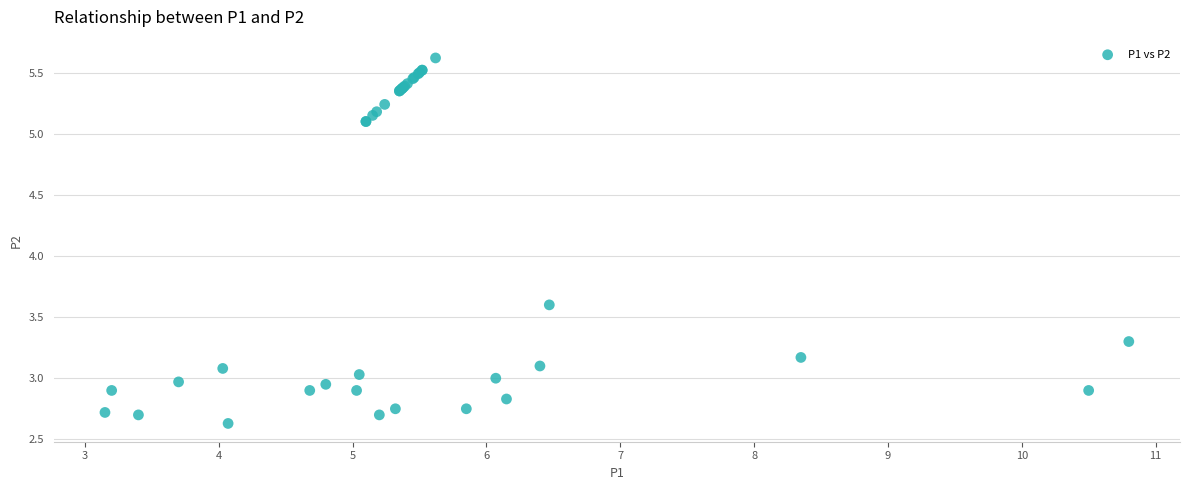

What Y value in the scatter plot is closest to 4?

3.6